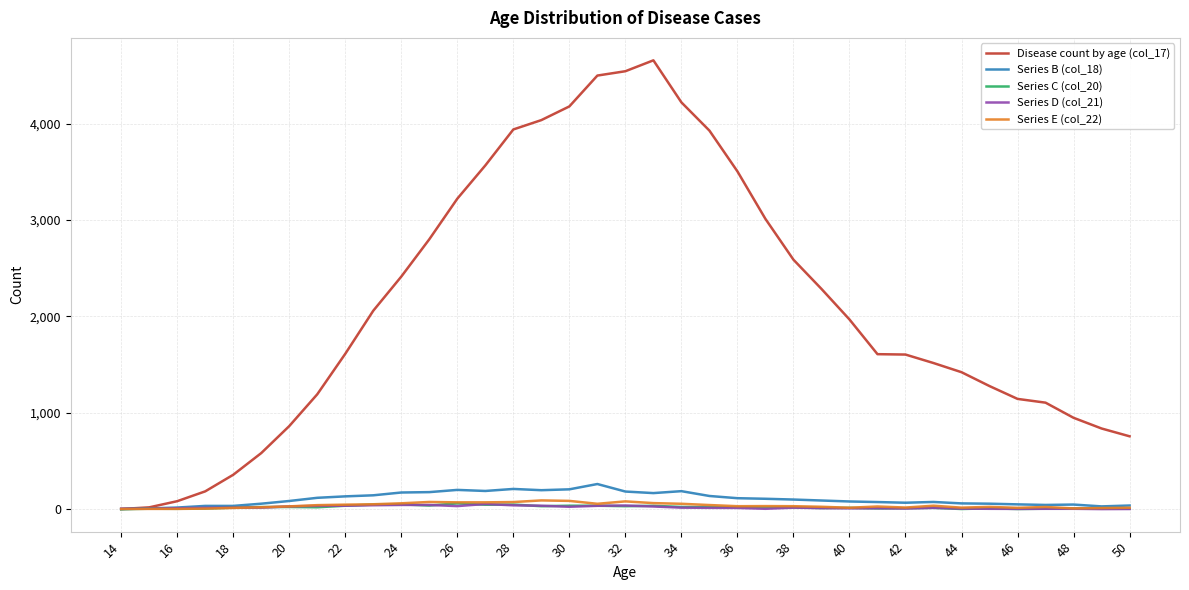

Which series has the largest total across all categories?

Disease count by age (col_17)